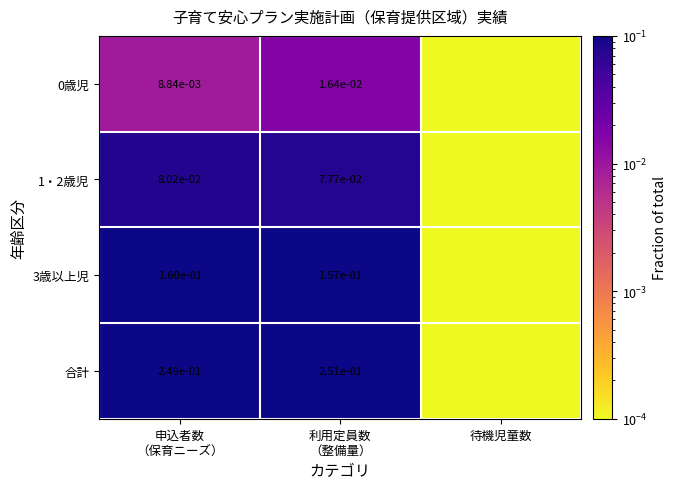

List the series in order of their overall mean, lowest first.

0歳児, 1・2歳児, 3歳以上児, 合計